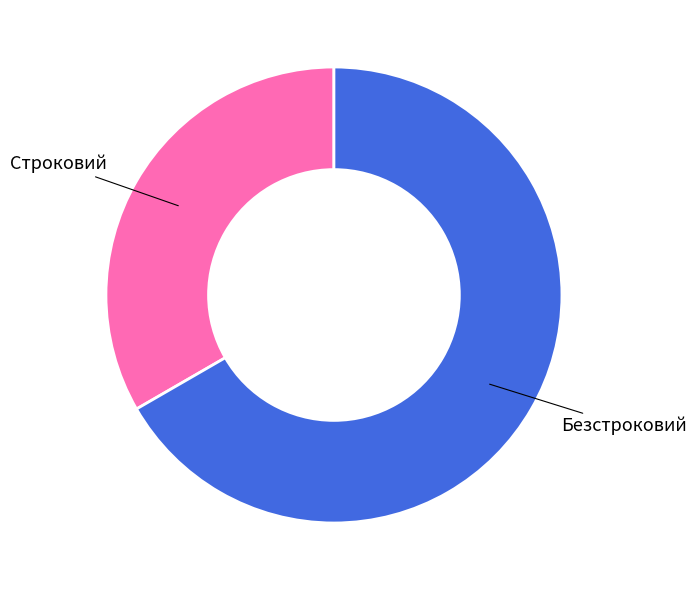

Is it true that Строковий is 19% of the pie?

False